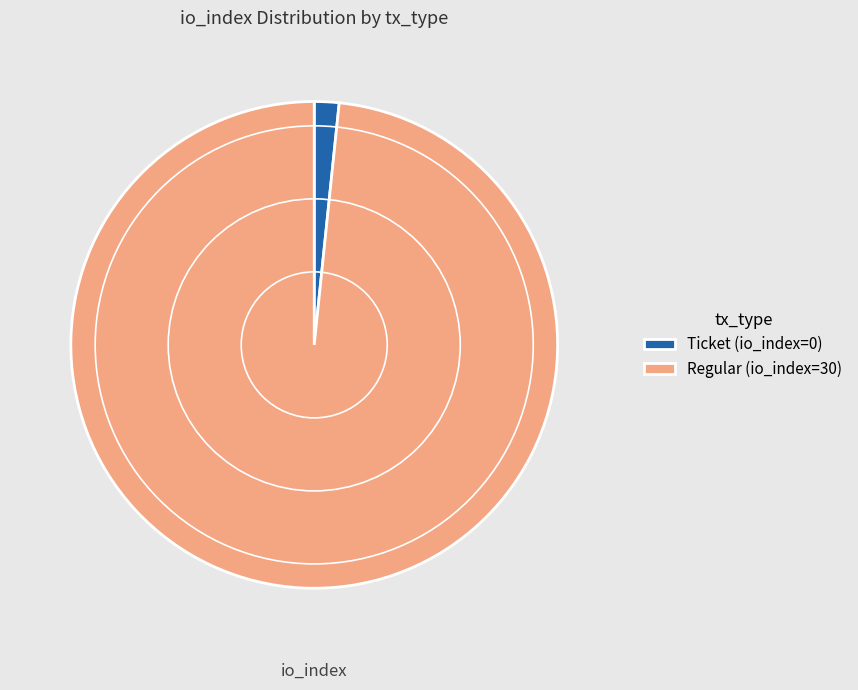

Do Ticket (io_index=0) and Regular (io_index=30) together represent more than half of the pie?

Yes